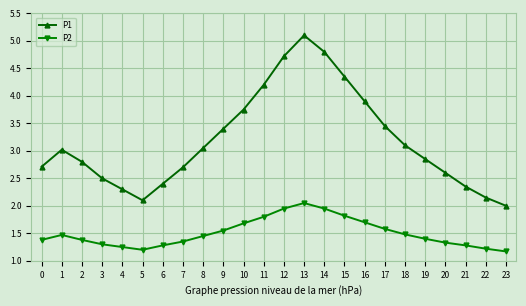

True or false: P2 and P1 intersect in this chart.

False